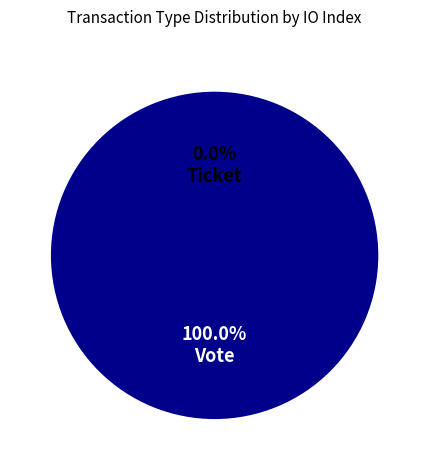

To the nearest percent, what is the difference between the largest and smallest slice percentages?

100%